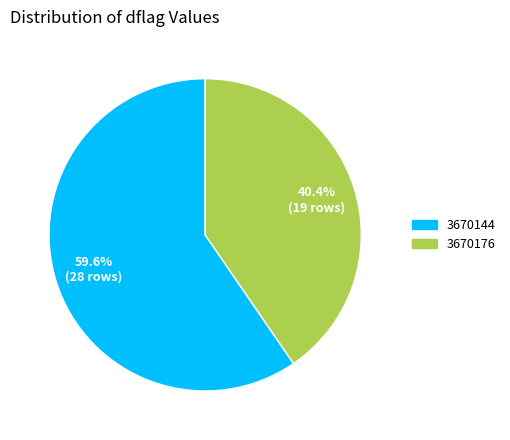

Which slice is the smallest?

3670176